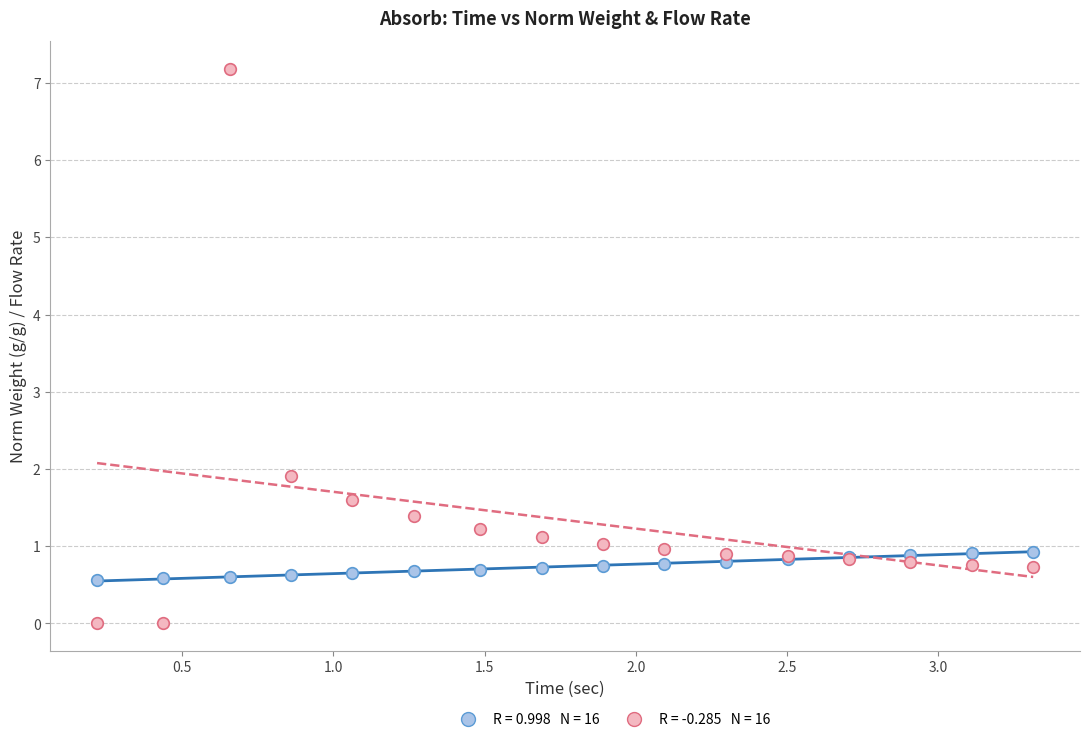

Across all series, what Y value is closest to 3?

1.9